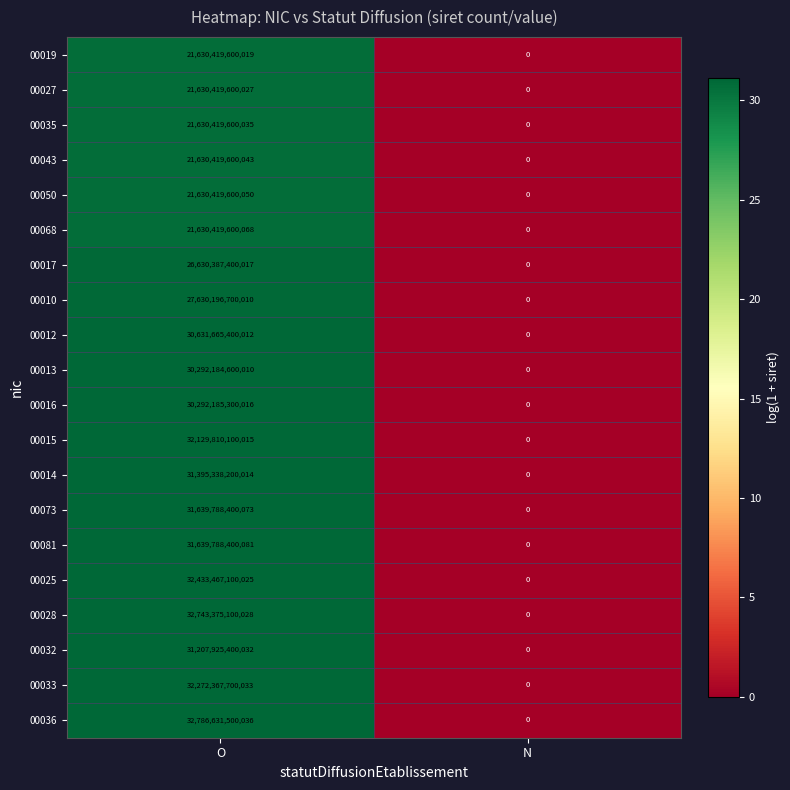

Which series has the largest total across all categories?

00036